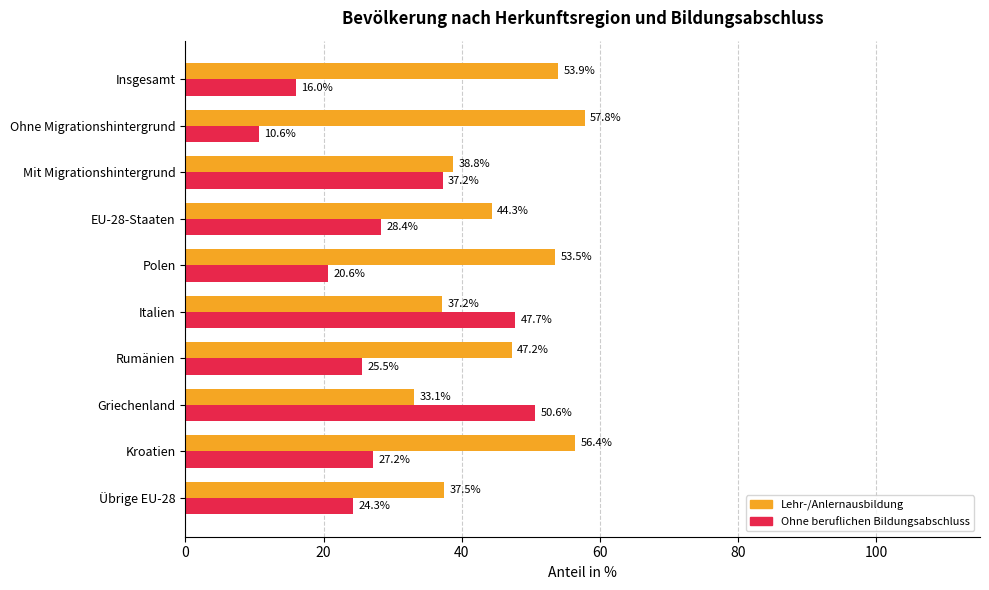

At how many categories does at least one series exceed 41?

8